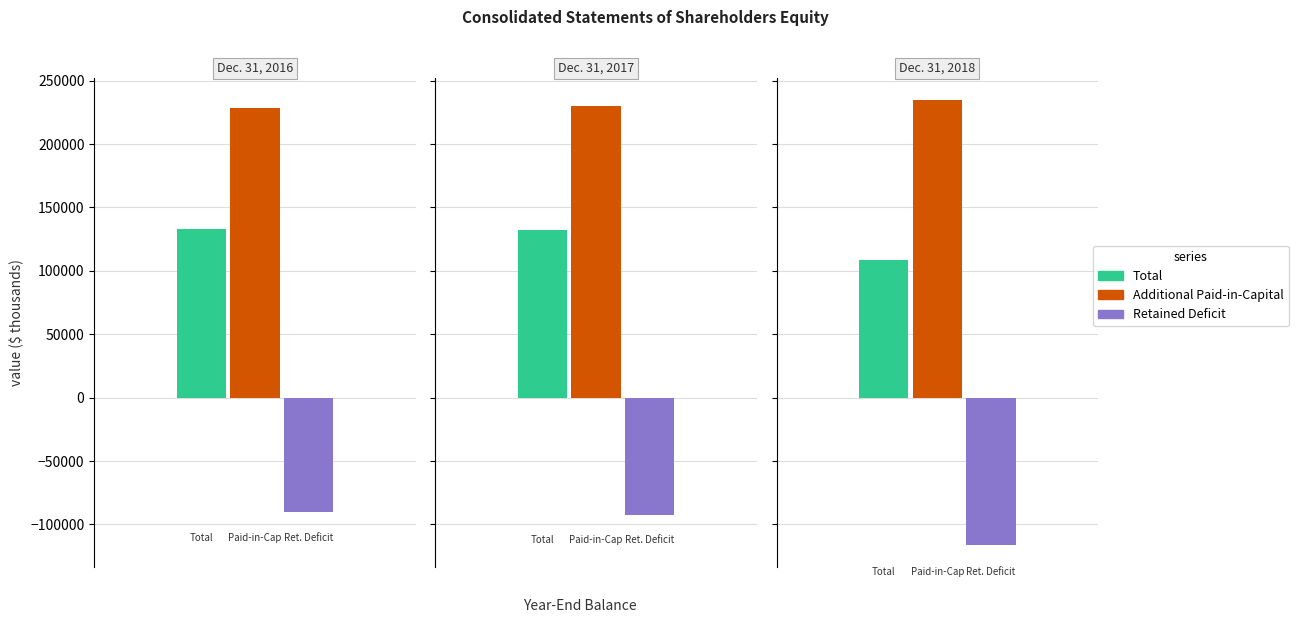

Which category has the highest value in the Retained Deficit series?

Dec. 31, 2016